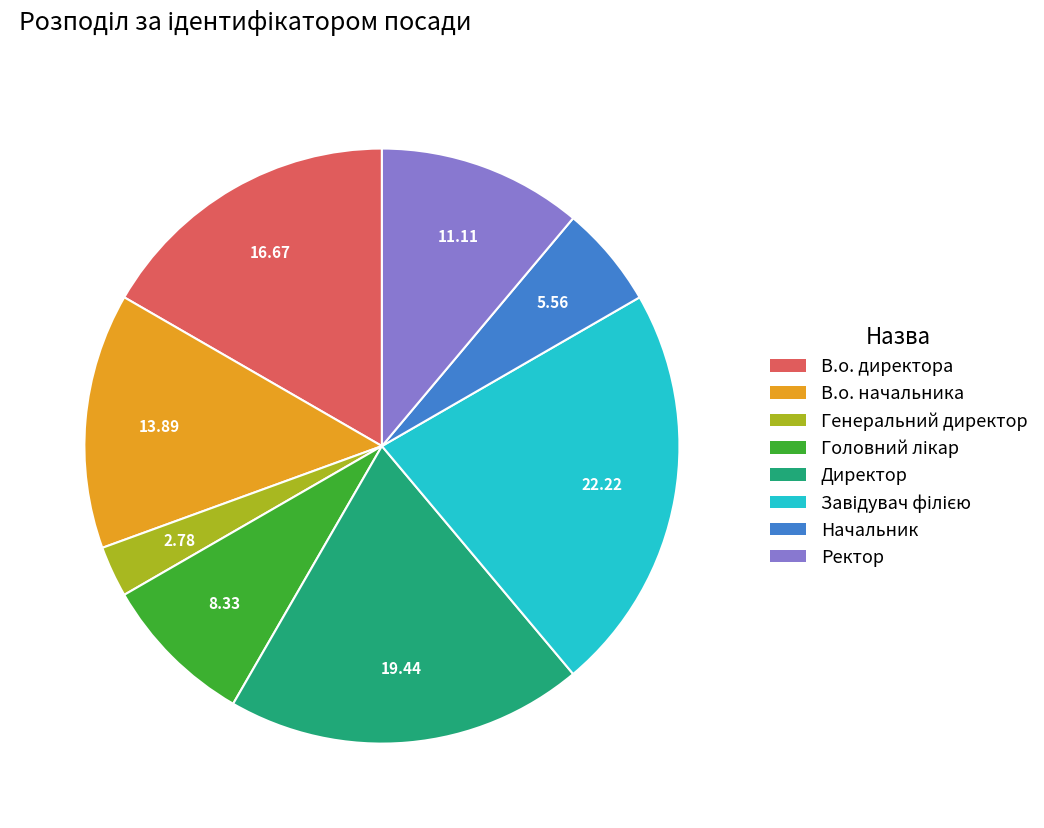

How many segments does this pie chart have?

8